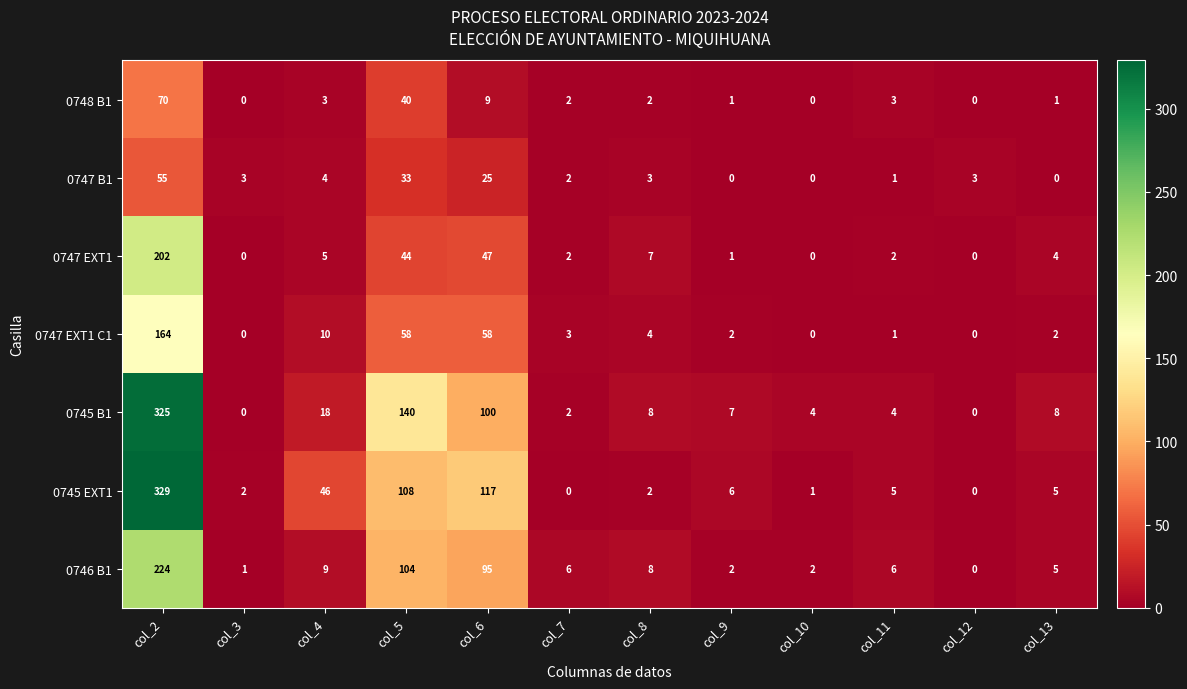

List the series in order of their peak value, highest first.

0745 EXT1, 0745 B1, 0746 B1, 0747 EXT1, 0747 EXT1 C1, 0748 B1, 0747 B1